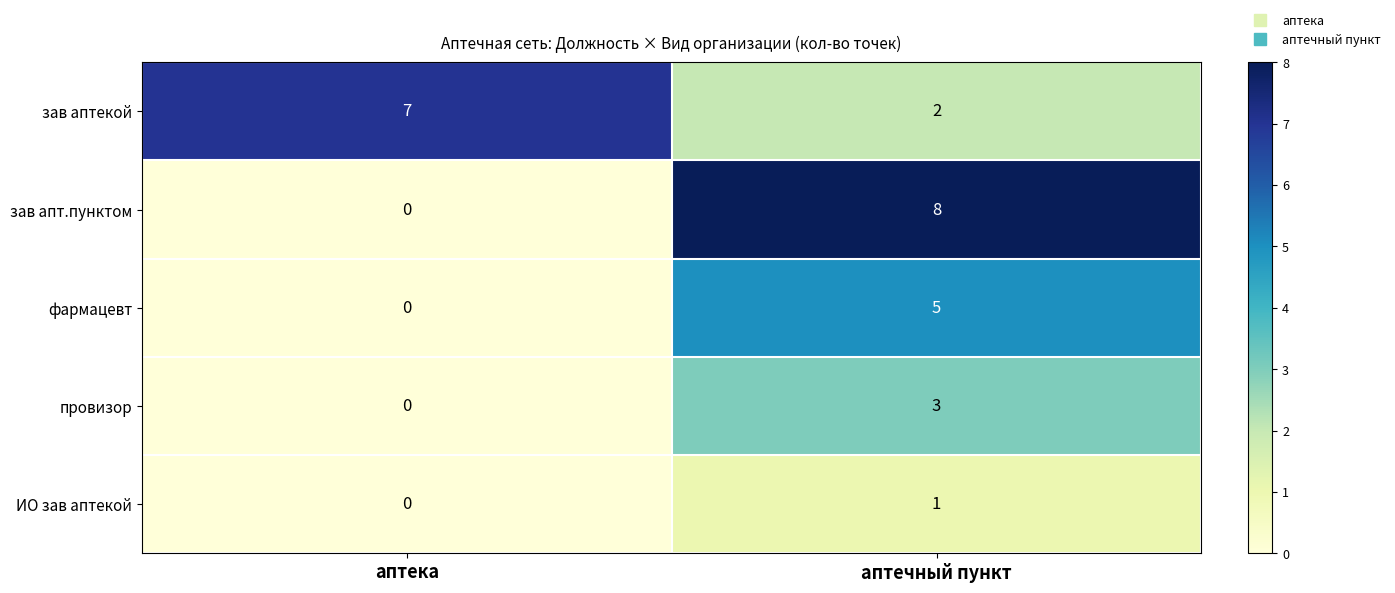

Rank the series by their maximum value, from lowest to highest.

ИО зав аптекой, провизор, фармацевт, зав аптекой, зав апт.пунктом